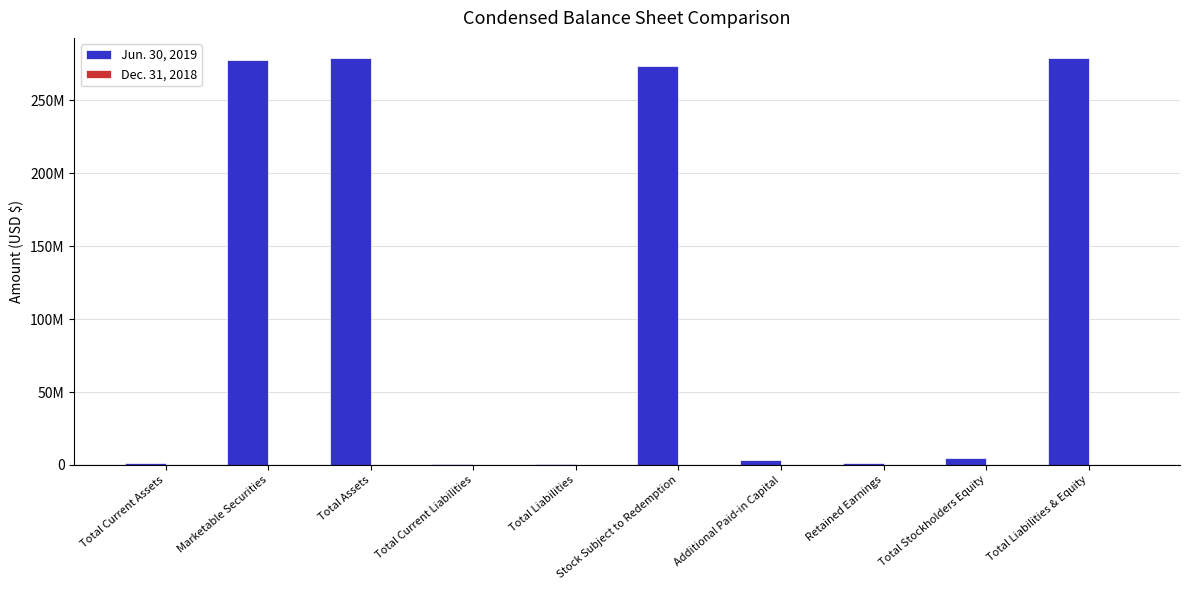

Is it true that Jun. 30, 2019 equals 5000002 at Total Stockholders Equity?

True